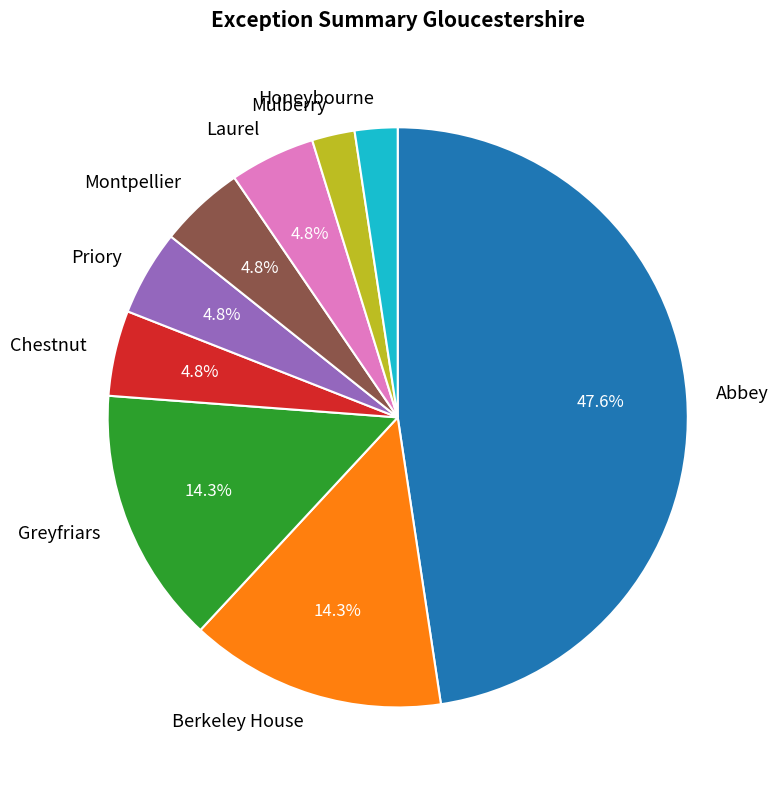

Does any single category account for the majority?

No